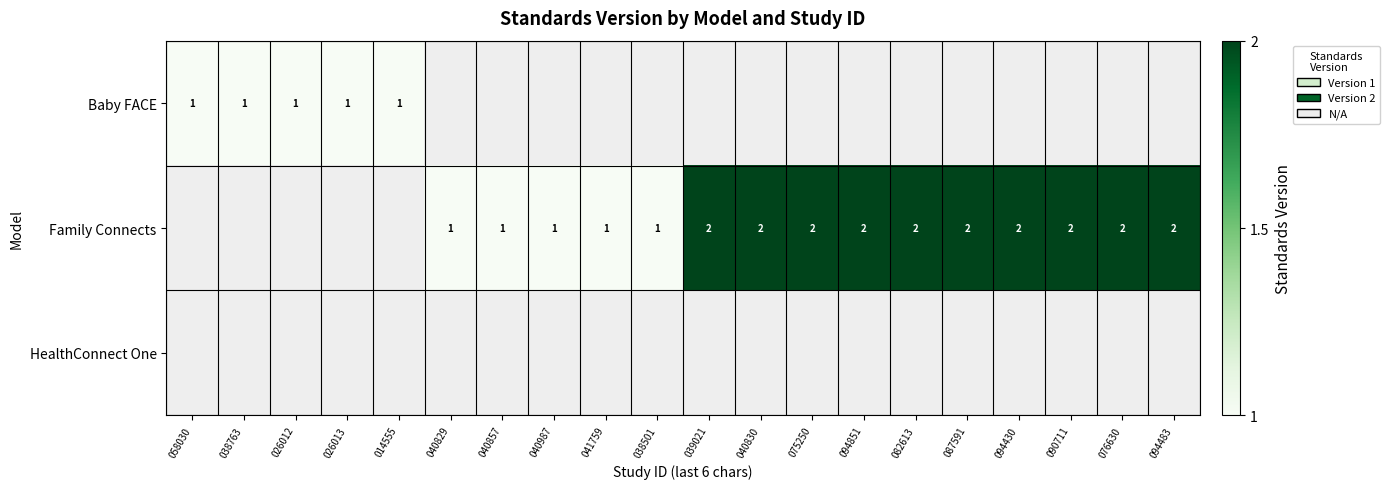

True or false: Family Connects has a value of 1 at 038501.

True